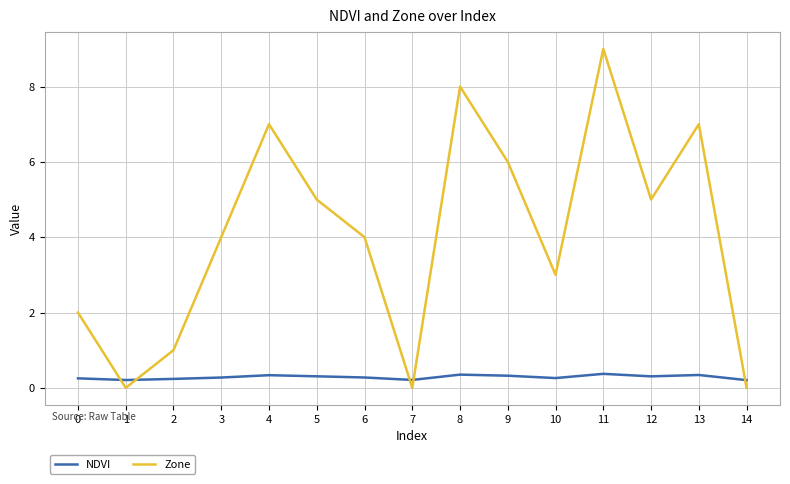

Which series has the largest range (max minus min)?

Zone